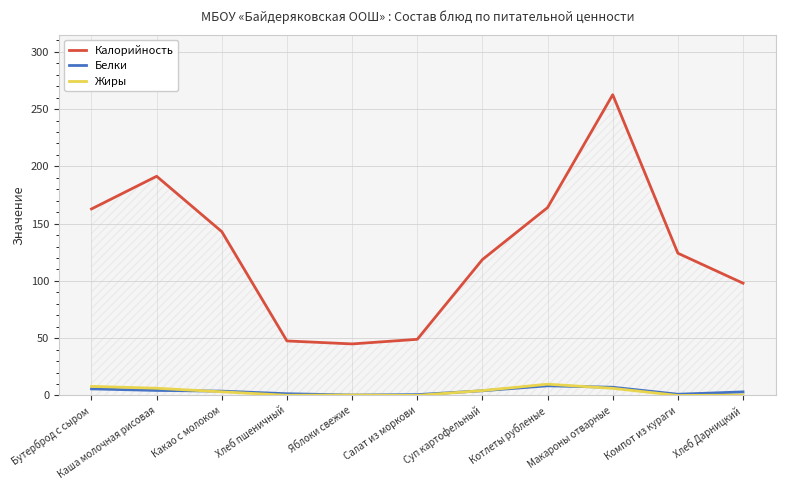

What is the lowest value of the Белки series?

0.4